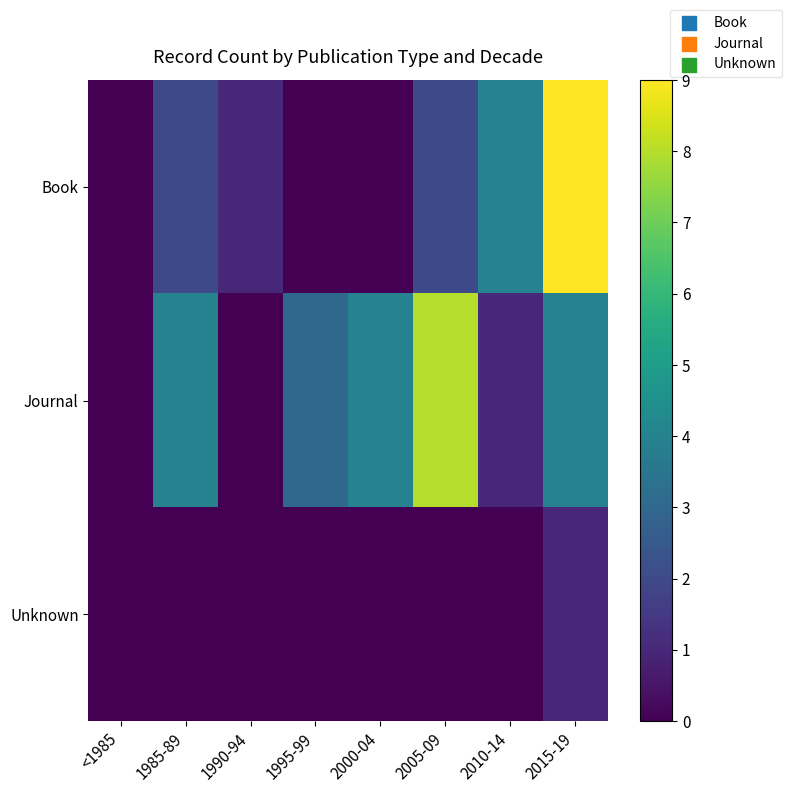

Count the number of categories in the chart.

8